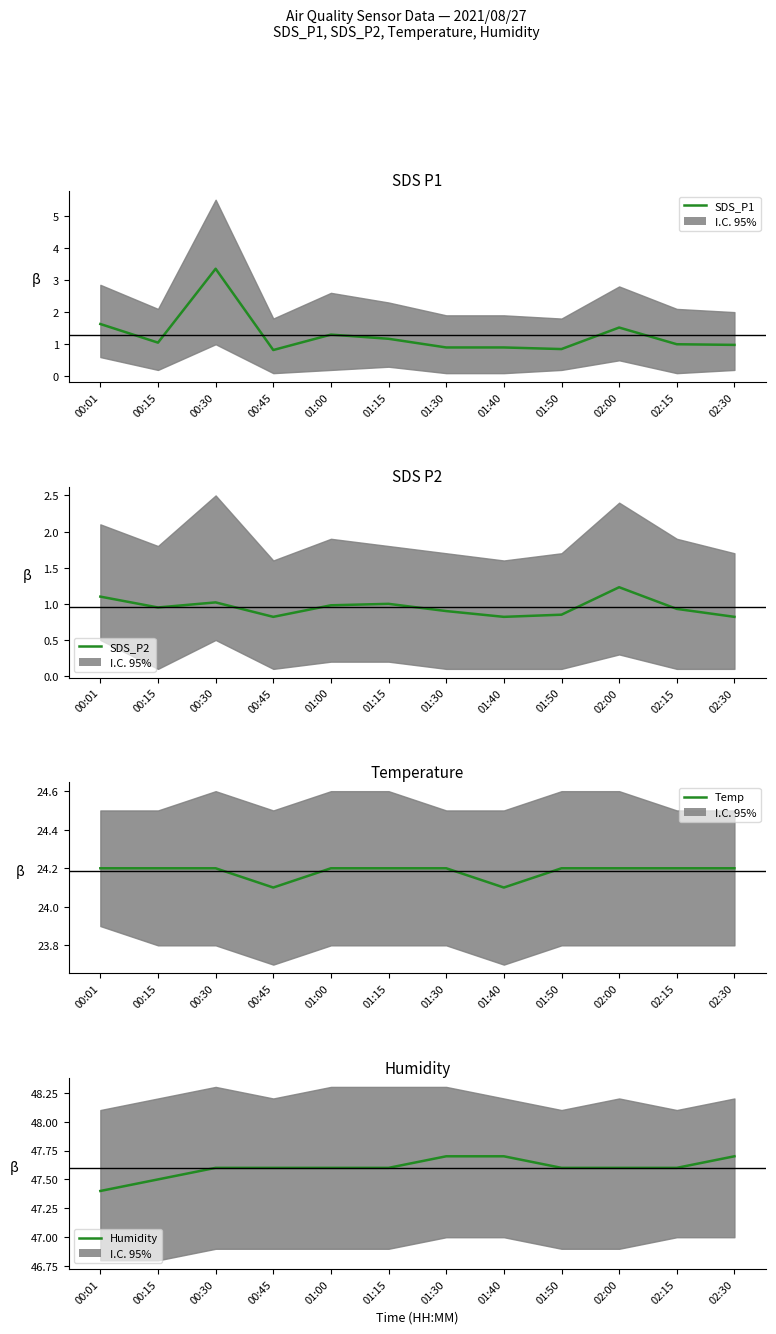

Reading left to right, transcribe all the data shown in this chart.

SDS_P1: 1.6	1.1	3.4	0.8	1.3	1.2	0.9	0.9	0.8	1.5	1.0	1.0
SDS_P2: 1.1	0.9	1.0	0.8	1.0	1.0	0.9	0.8	0.8	1.2	0.9	0.8
Temp: 24.2	24.2	24.2	24.1	24.2	24.2	24.2	24.1	24.2	24.2	24.2	24.2
Humidity: 47.4	47.5	47.6	47.6	47.6	47.6	47.7	47.7	47.6	47.6	47.6	47.7